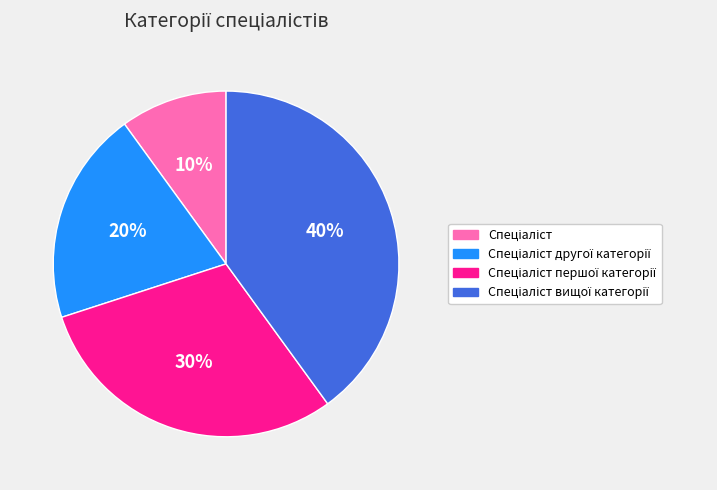

Is there a majority slice in this chart?

No